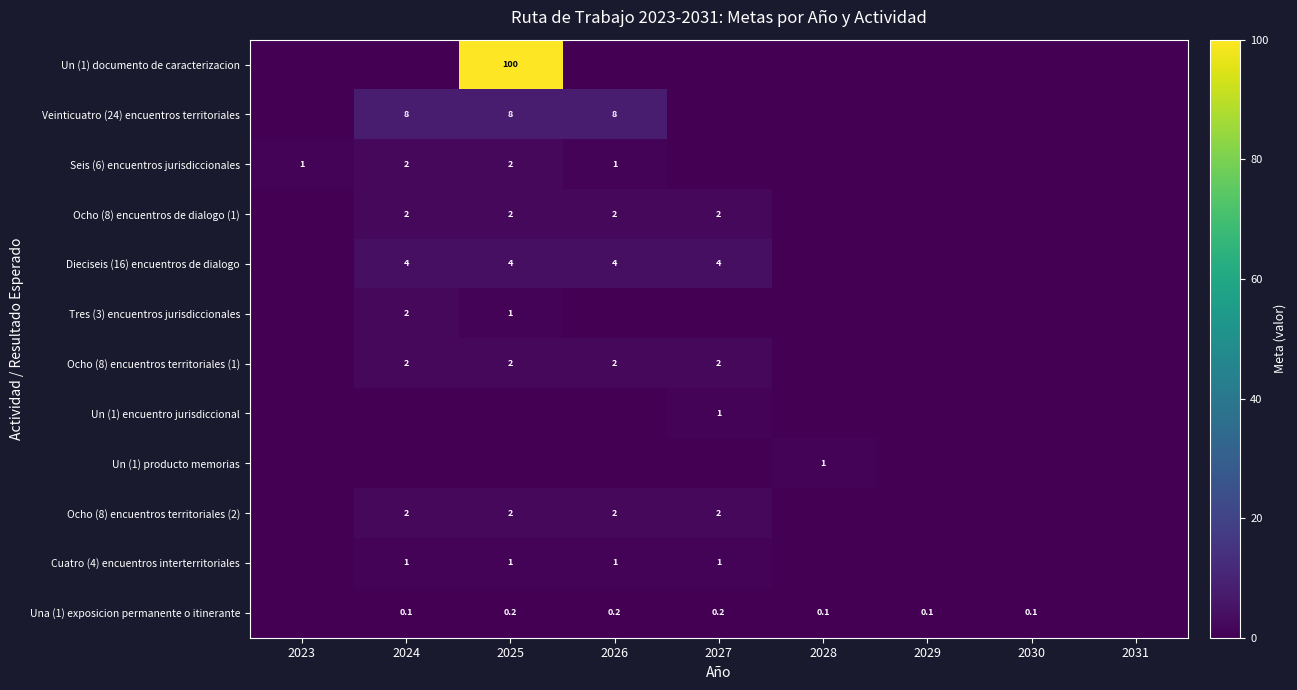

At how many categories does at least one series exceed 1?

4